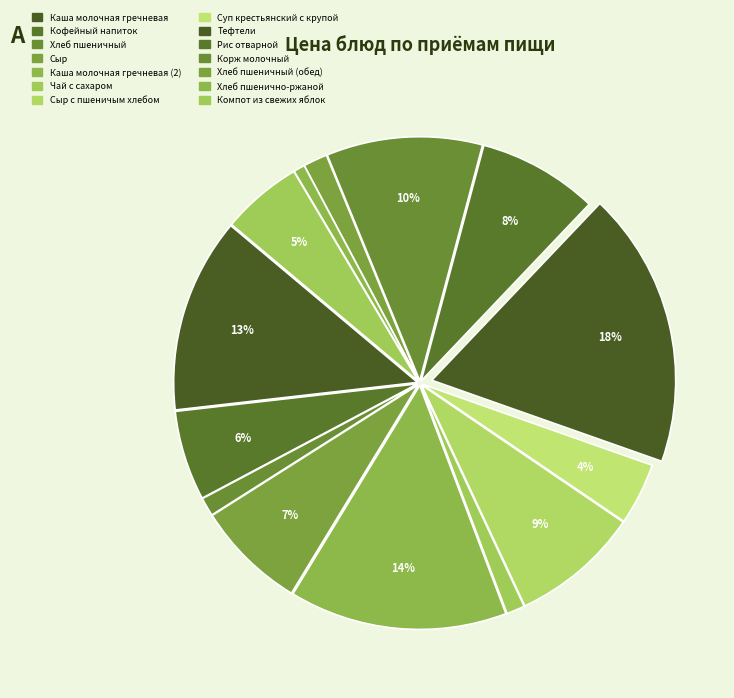

What is the smallest slice in the pie chart?

Хлеб пшенично-ржаной